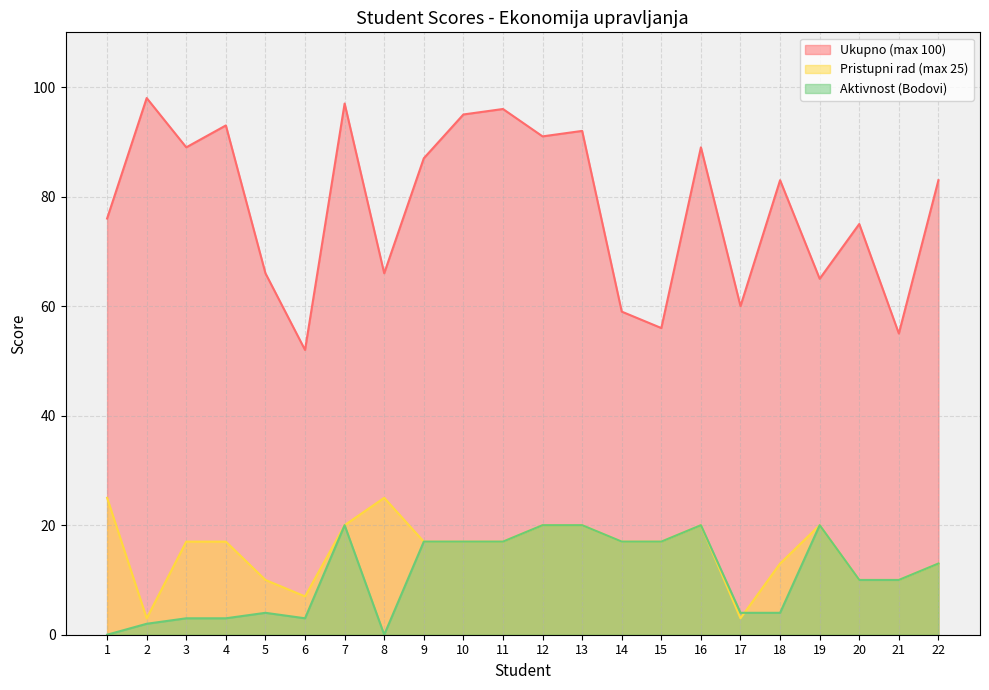

Where is the first local minimum for Aktivnost (Bodovi)?

6